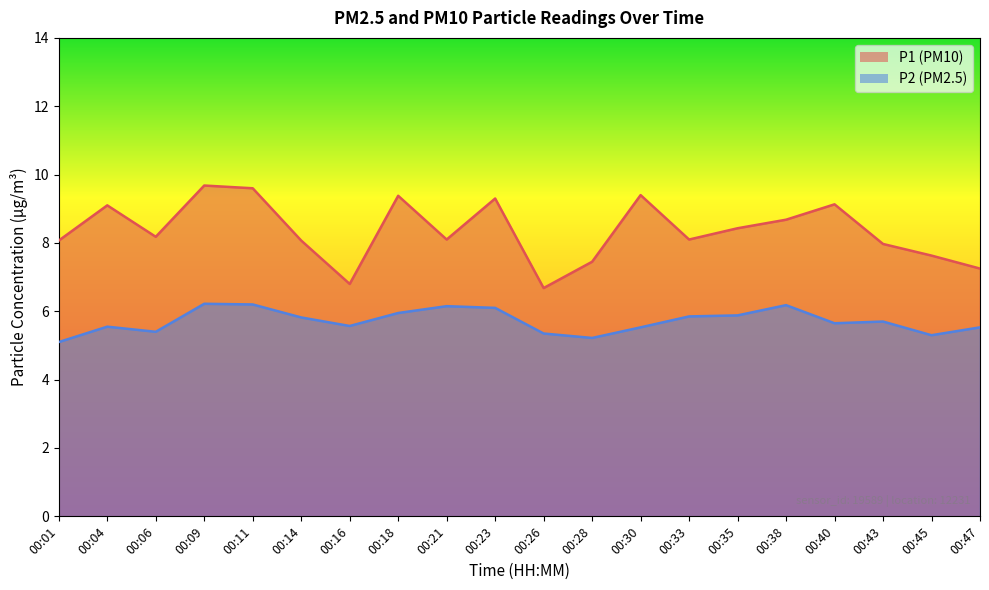

At which label does P2 reach its peak?

00:09